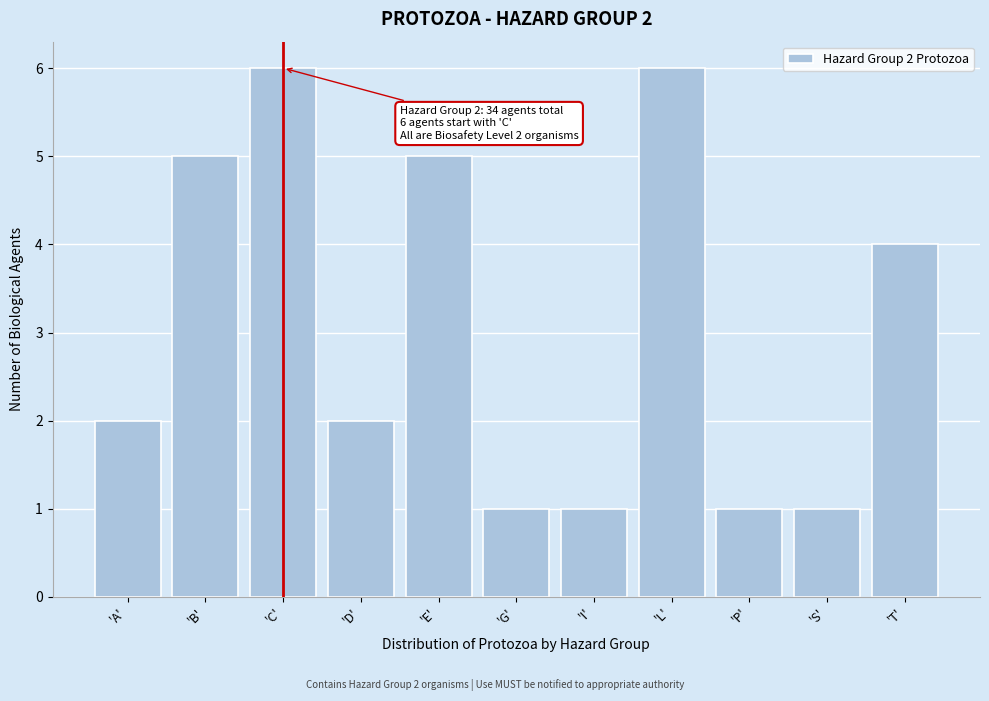

Reading left to right, extract all data points from this chart.

'A'=2	'B'=5	'C'=6	'D'=2	'E'=5	'G'=1	'I'=1	'L'=6	'P'=1	'S'=1	'T'=4